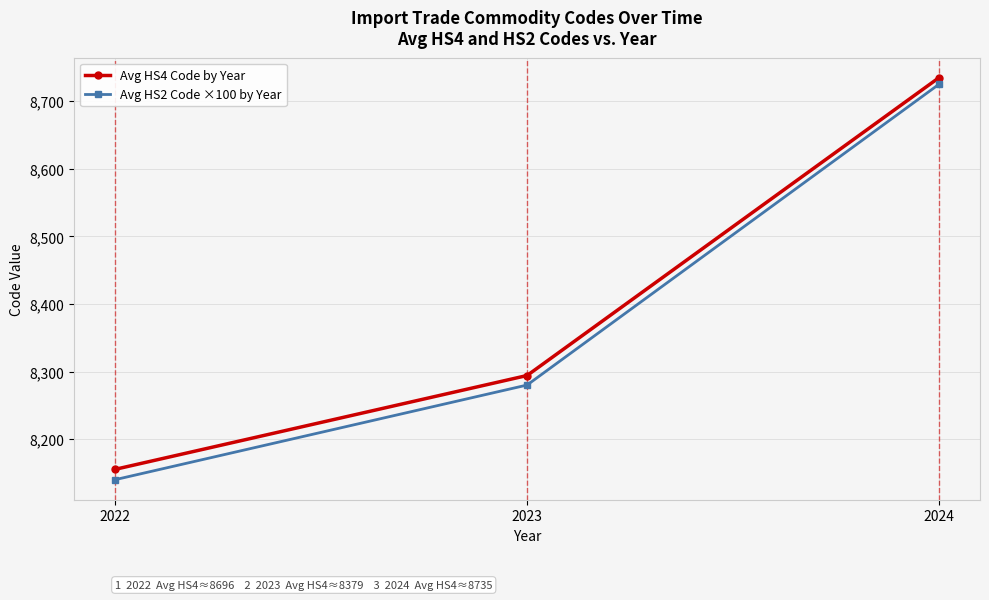

What is the difference between the highest and lowest values at 2022?

15.3